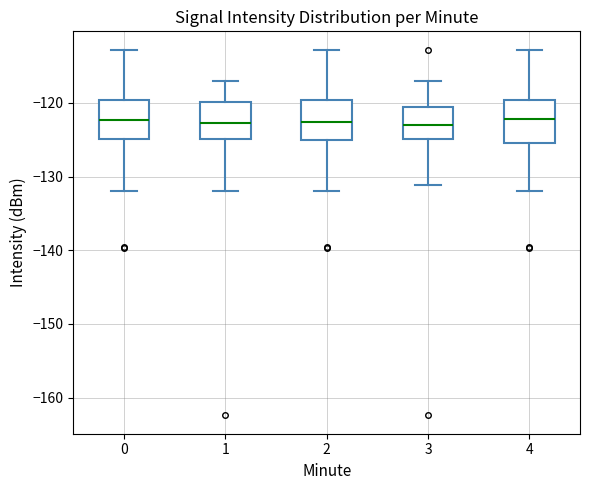

Reading left to right, read every box against the y-axis: the position of its median line, the range the box covers, and the ends of its whiskers. The values are not printed on the chart, so give them approximately, as read against the axis.

0: median -122, box -125 to -120, whiskers -132 to -113
1: median -123, box -125 to -120, whiskers -132 to -117
2: median -123, box -125 to -120, whiskers -132 to -113
3: median -123, box -125 to -121, whiskers -131 to -117
4: median -122, box -125 to -120, whiskers -132 to -113